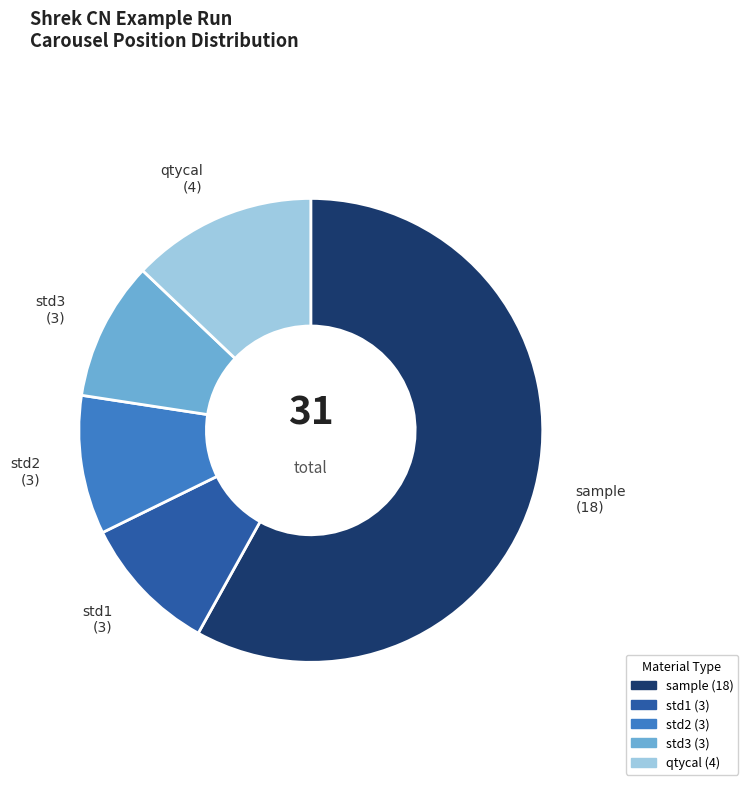

True or false: std1 accounts for 1% of the total.

False